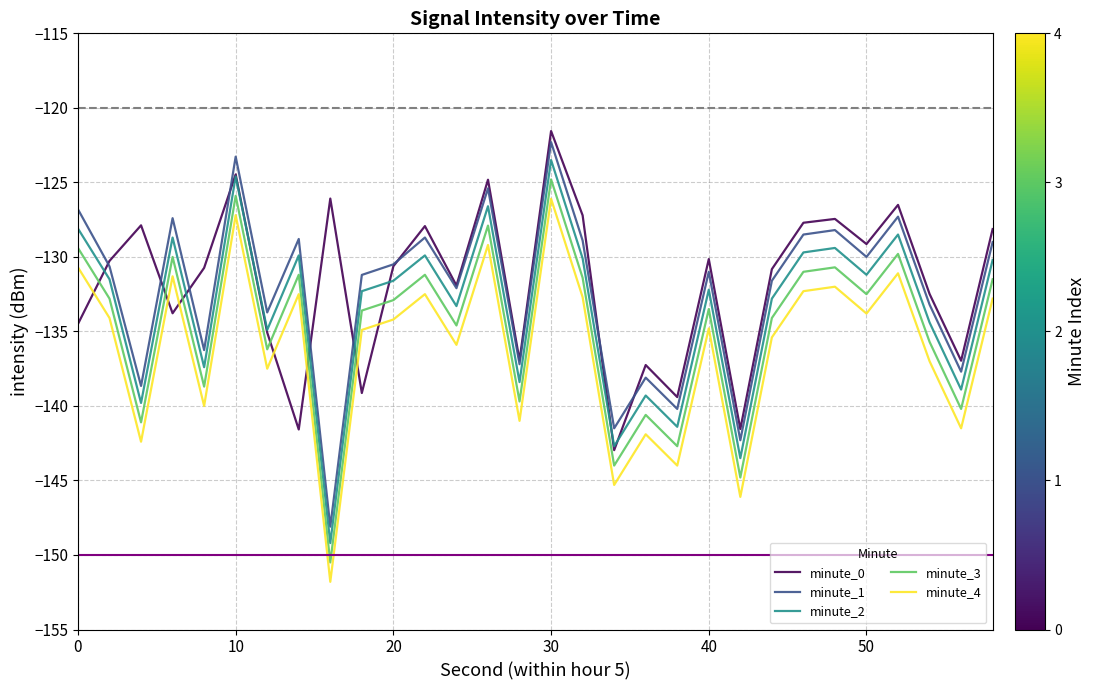

What are all the series names shown in the legend?

minute_0, minute_1, minute_2, minute_3, minute_4